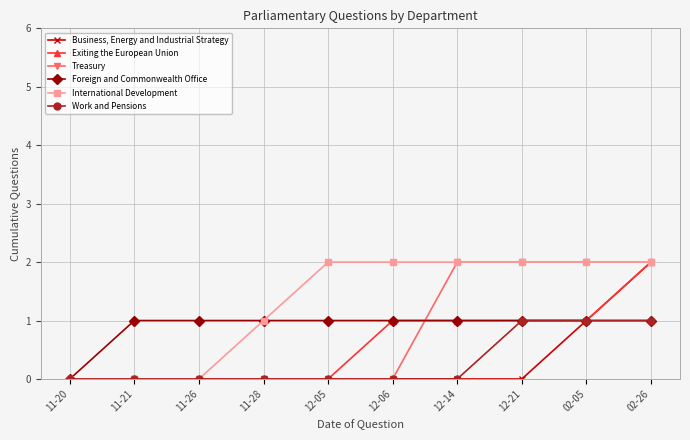

Which series changed the most between 11-20 and 11-21?

Foreign and Commonwealth Office